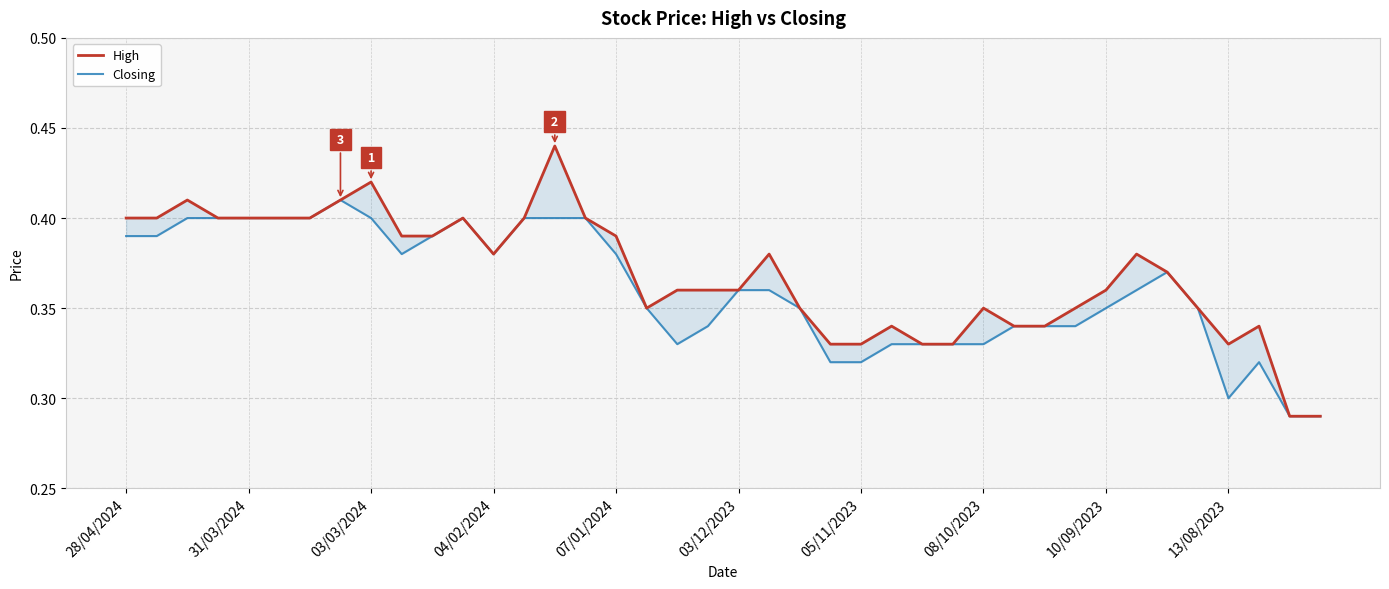

Is this an area chart (filled region under the line)?

No